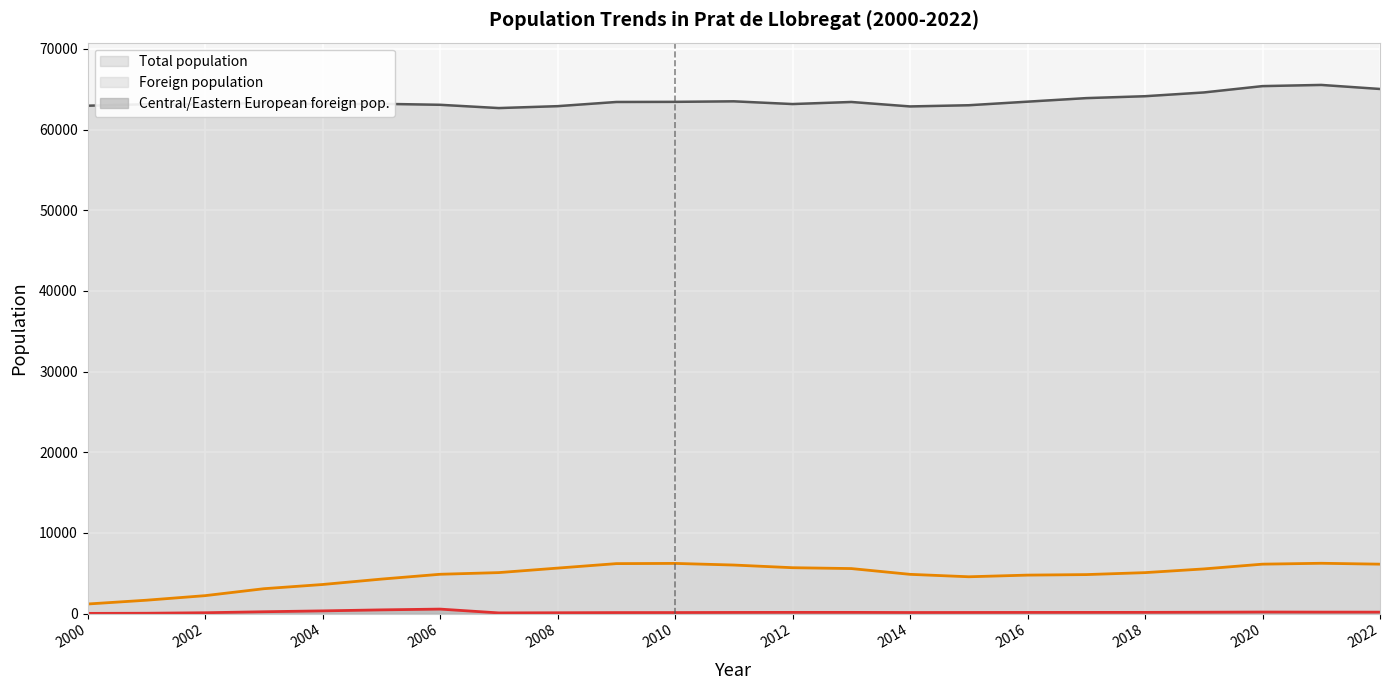

True or false: Total population and Central/Eastern European foreign pop. intersect in this chart.

False